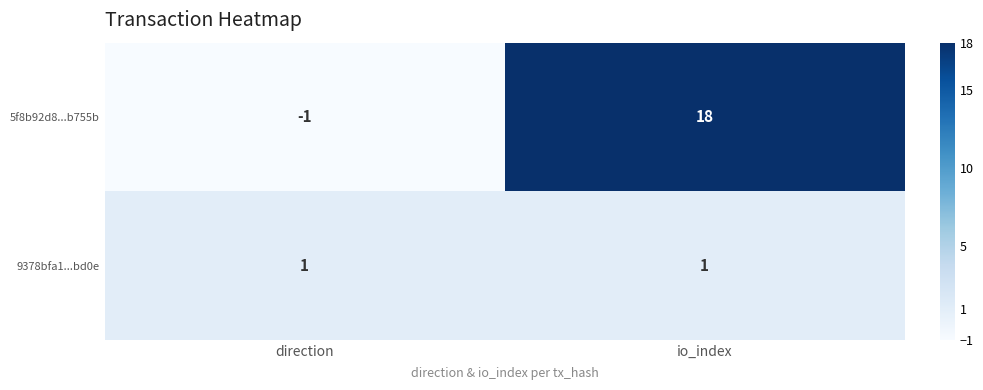

Between direction and io_index, which series saw the biggest shift?

5f8b92d8...b755b